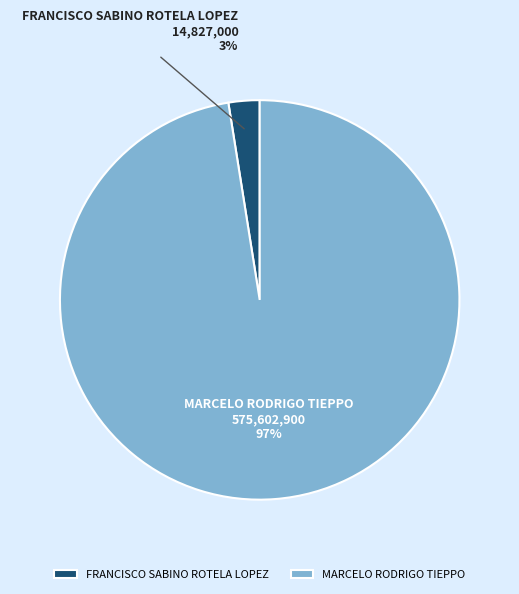

Count the number of slices in the pie.

2